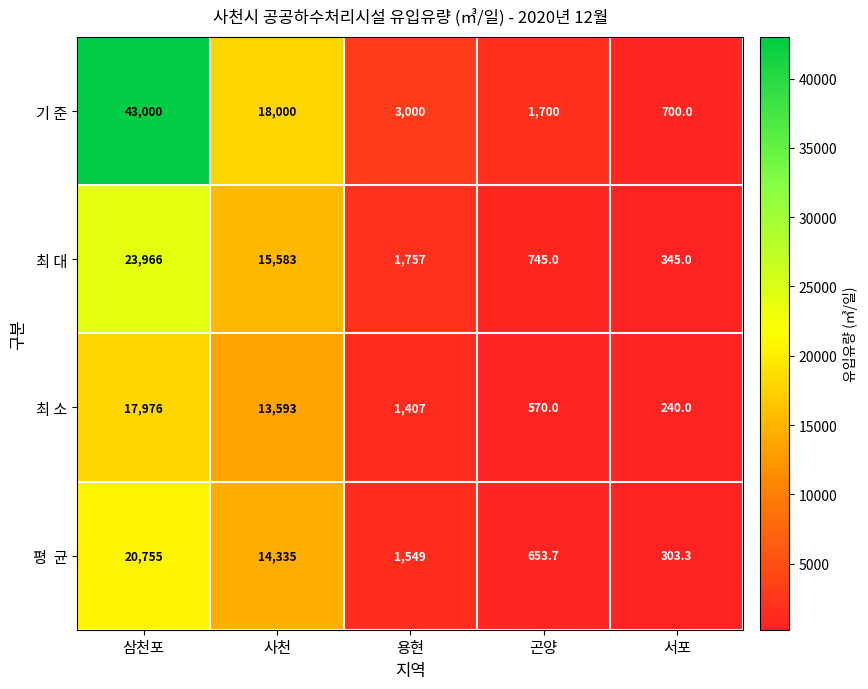

What is the sum of all 기 준 values?

66400.0